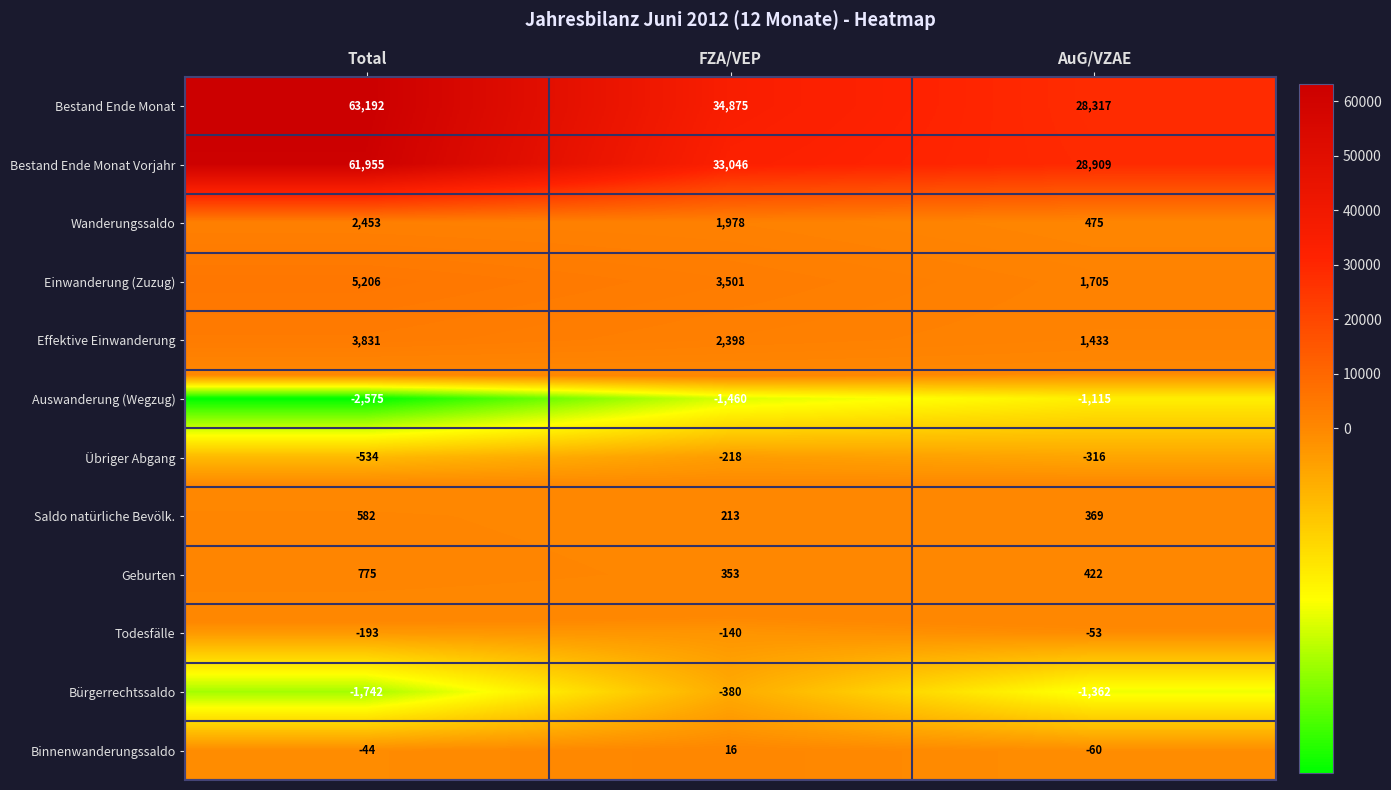

Count the Effektive Einwanderung values in the range 1433 to 3831.

3